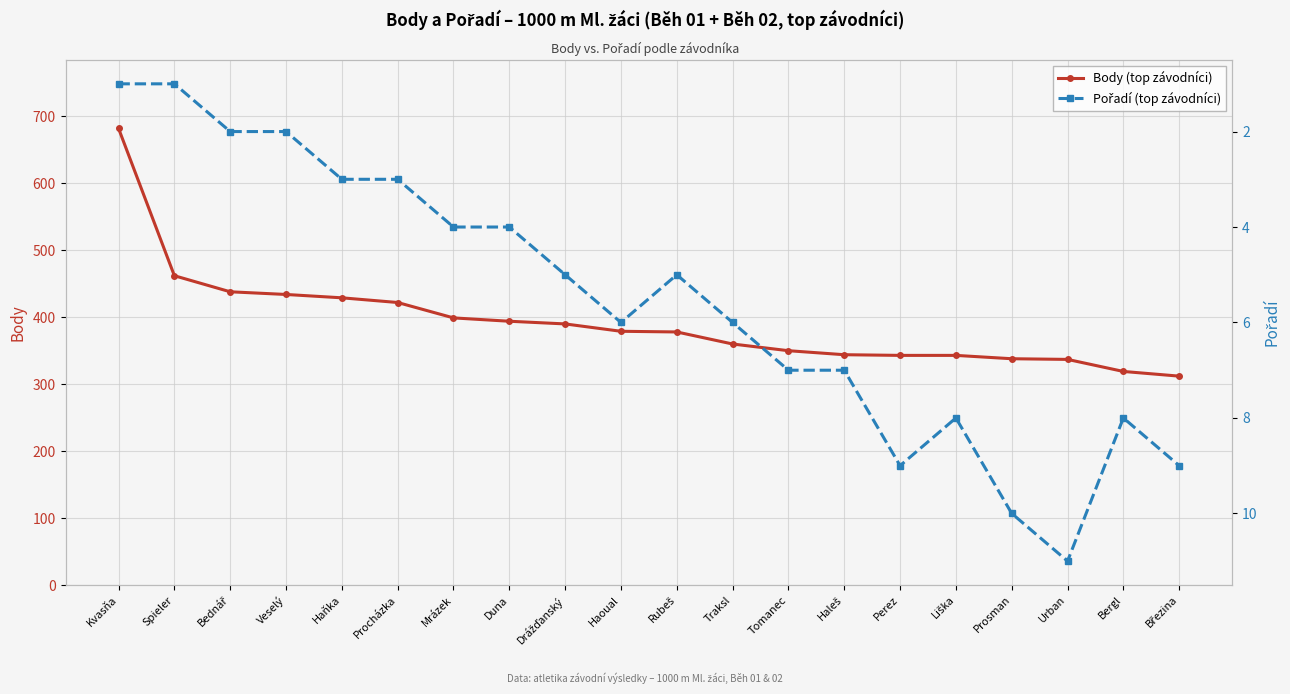

Rank the series at Drážďanský from lowest to highest value.

Pořadí (top závodníci), Body (top závodníci)